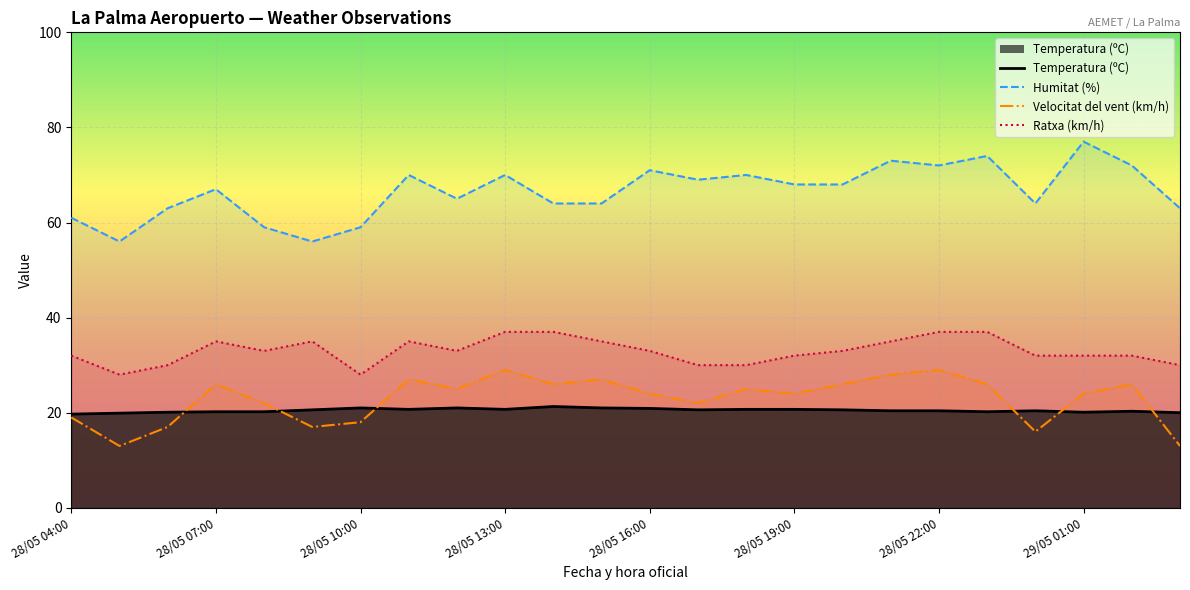

At how many categories does at least one series exceed 66?

13